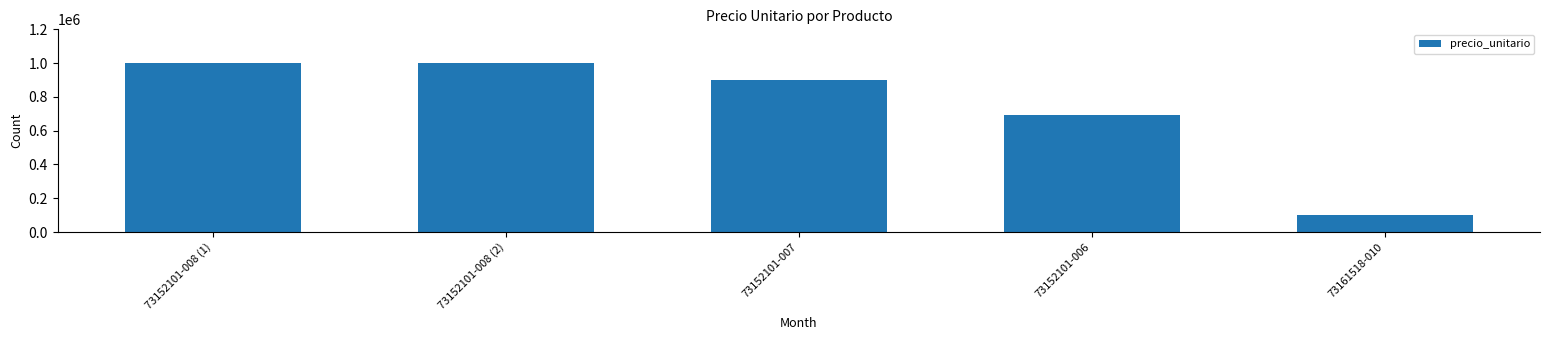

Are the bars grouped side by side (vs. stacked)?

No